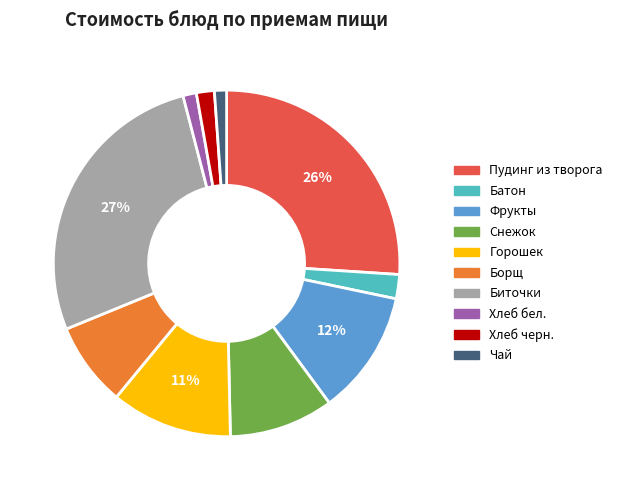

How many segments does this pie chart have?

10